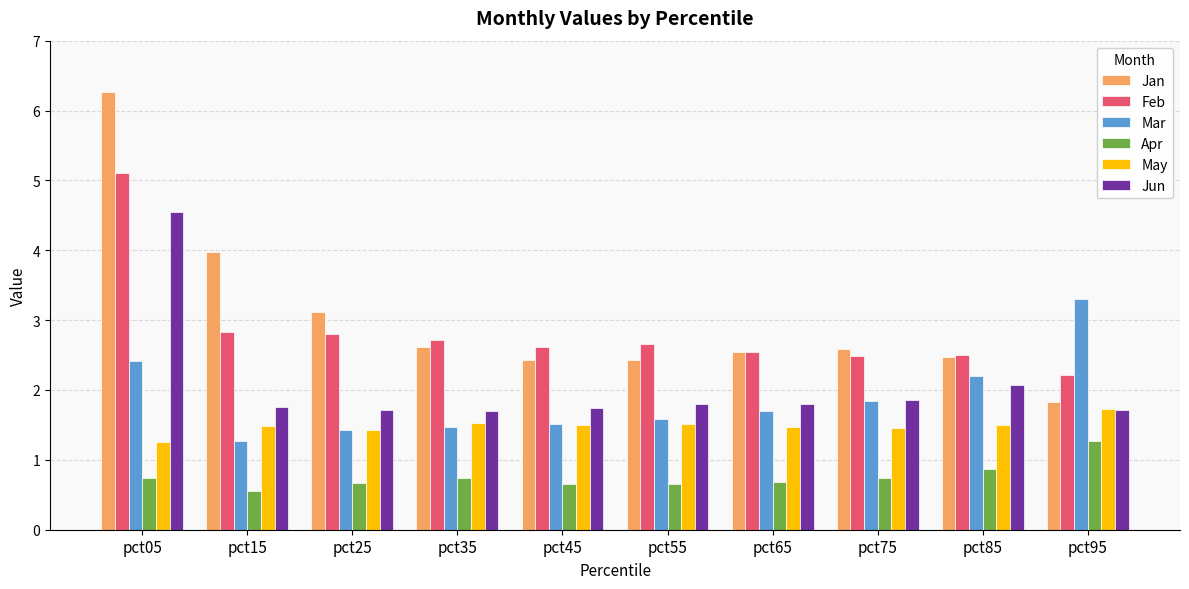

Is the value of Feb at pct95 greater than the value of Jan at pct05?

No